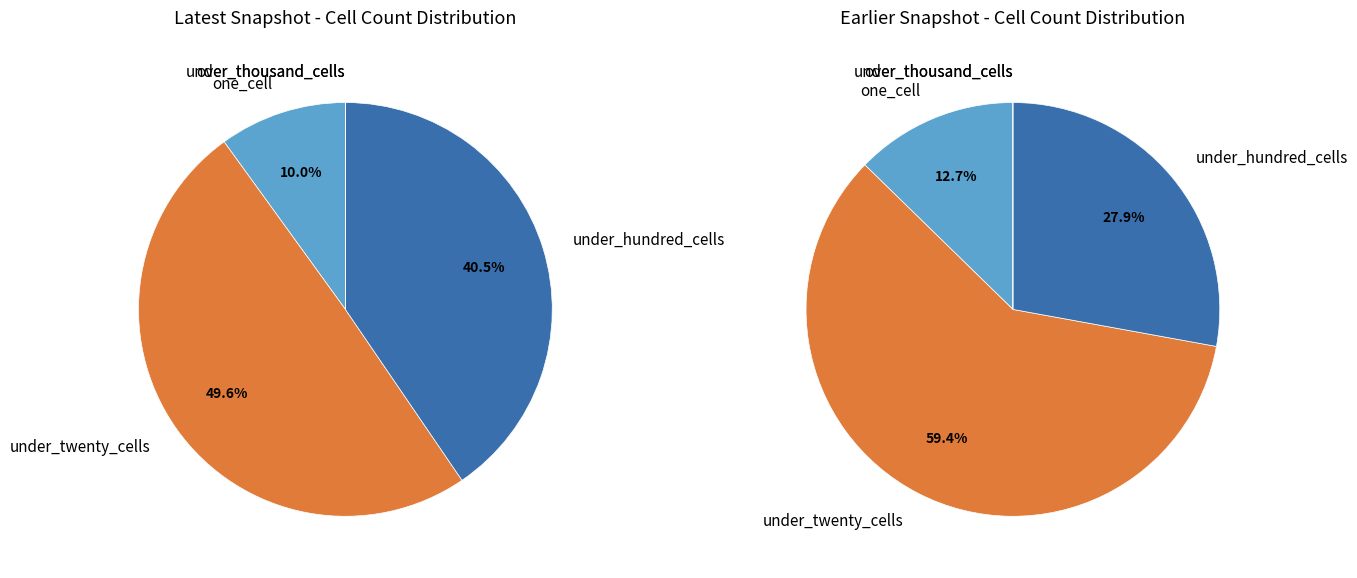

True or false: 9 accounts for 1% of the total.

False